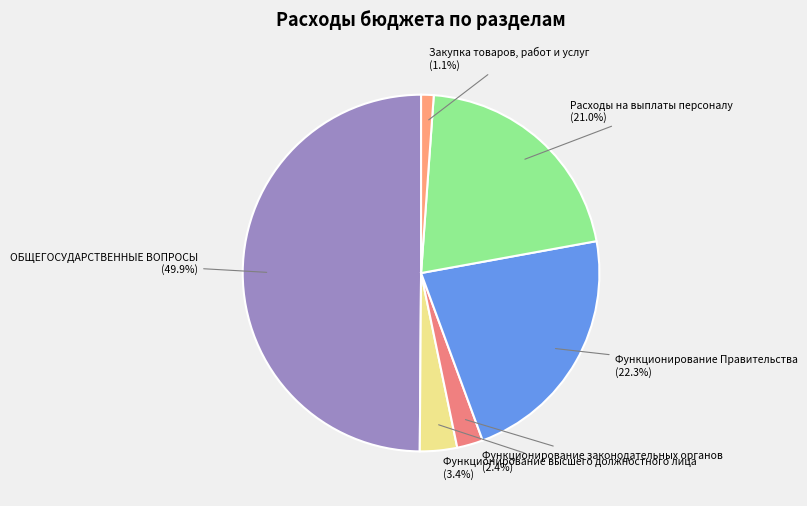

Does Расходы на выплаты персоналу represent more than half of the total?

No